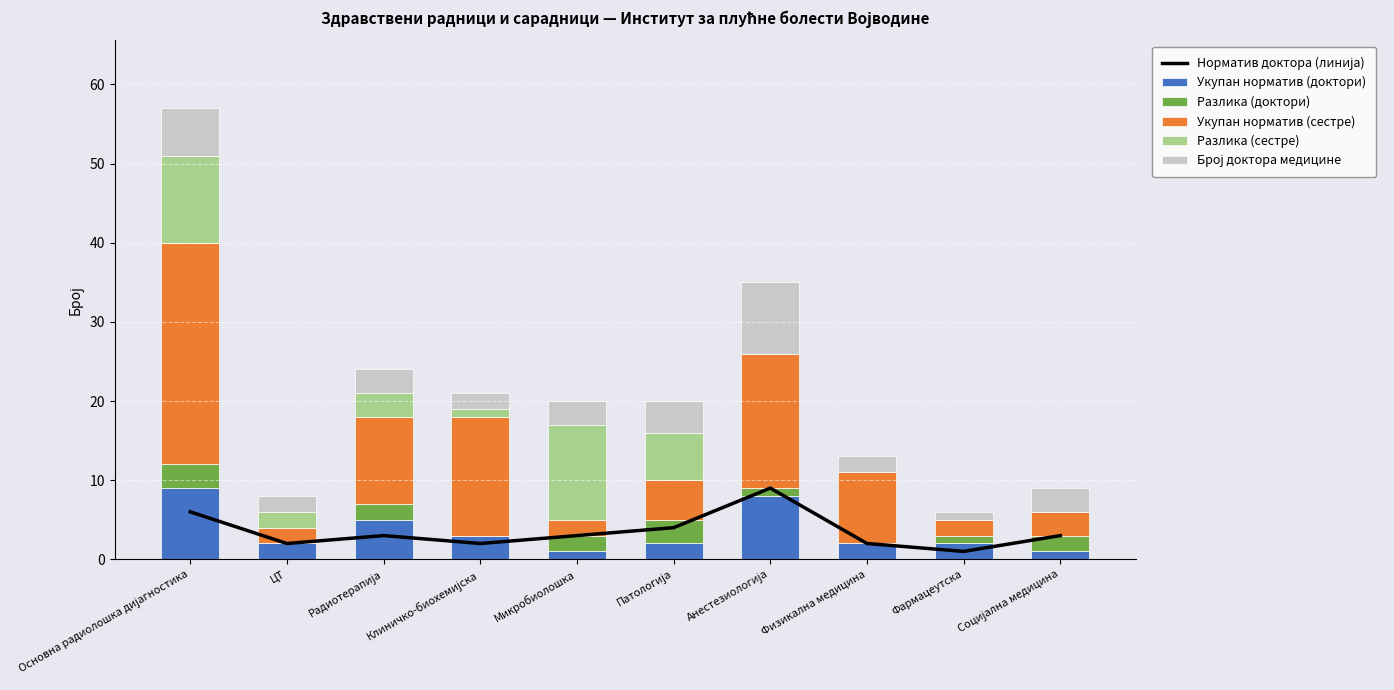

How many values in the Укупан норматив (сестре) series exceed 9?

4